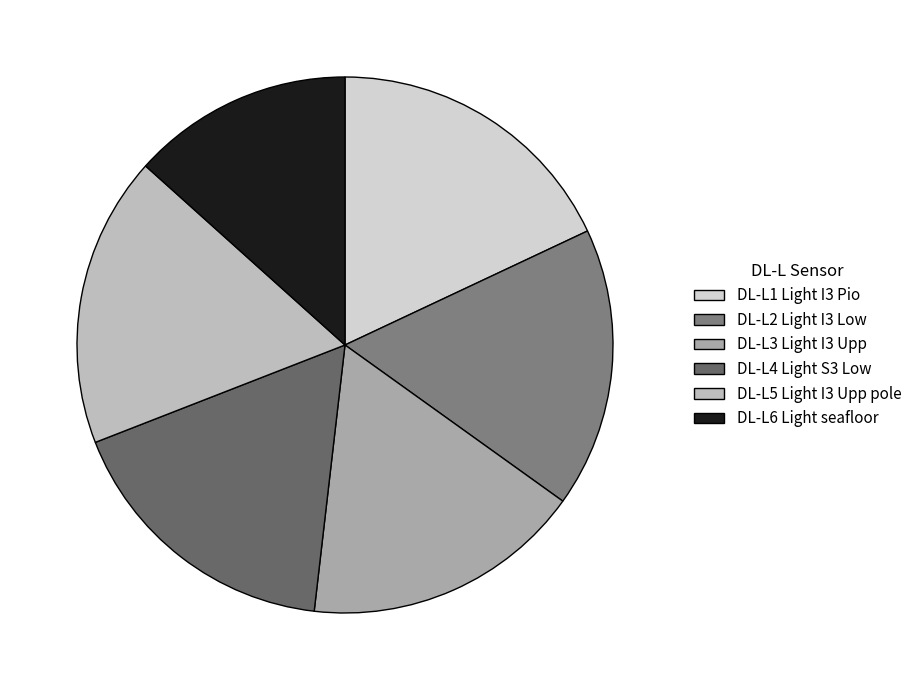

How many segments does this pie chart have?

6